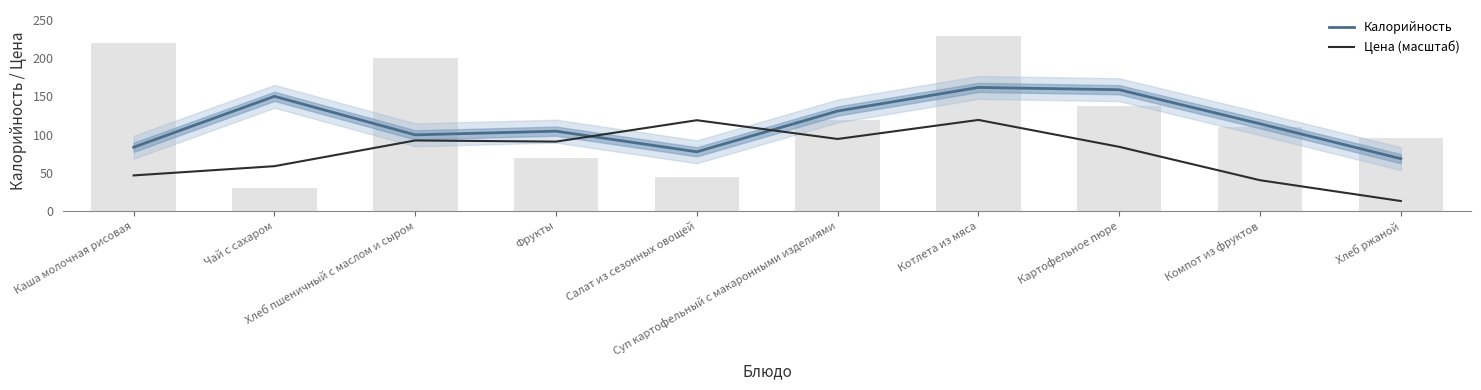

Rank the series by their maximum value, from highest to lowest.

Калорийность, Цена (масштаб)